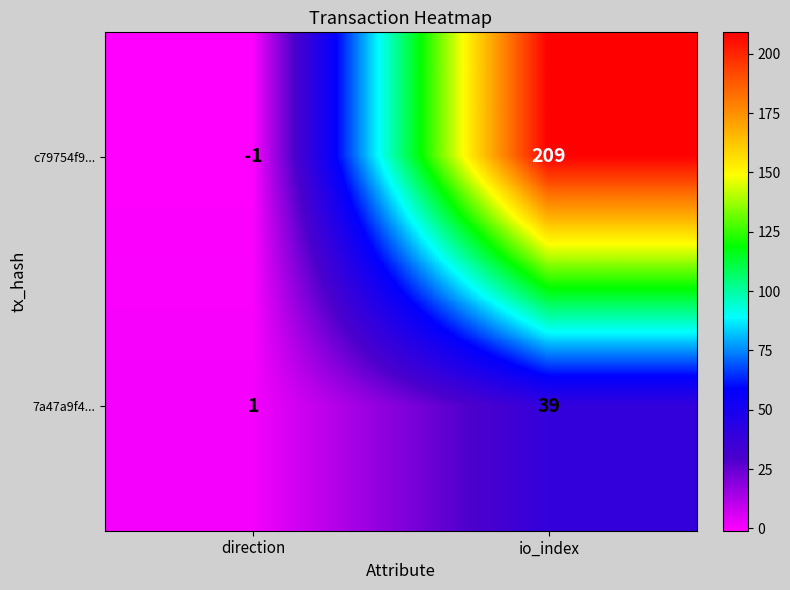

Where is c79754f9... nearest to the value 104?

direction